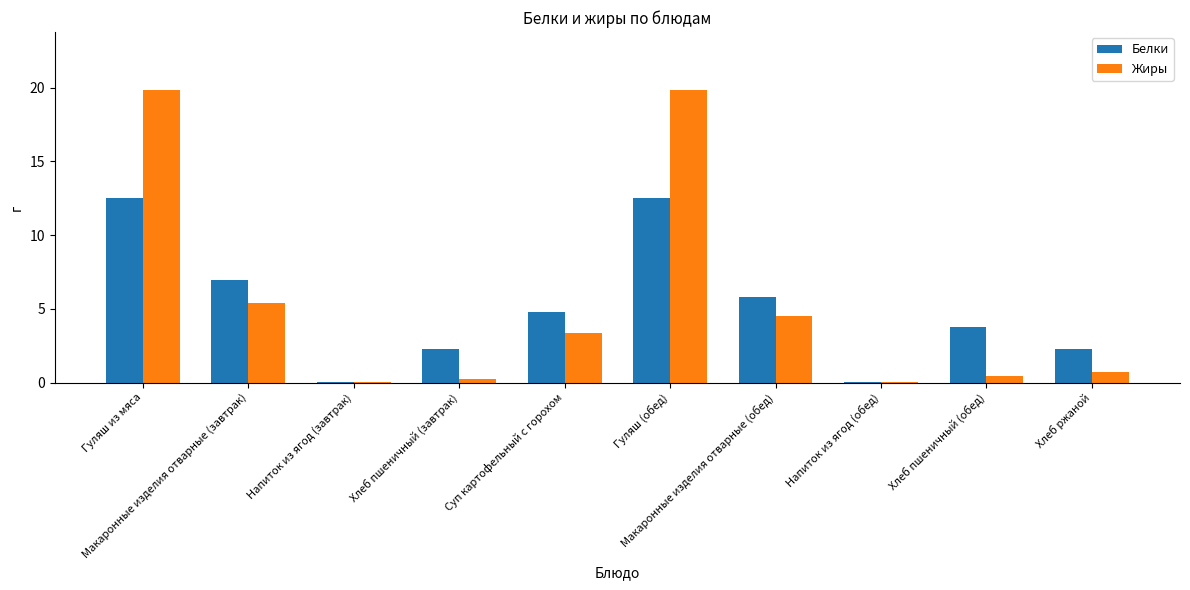

What is the maximum value shown in the chart?

19.8